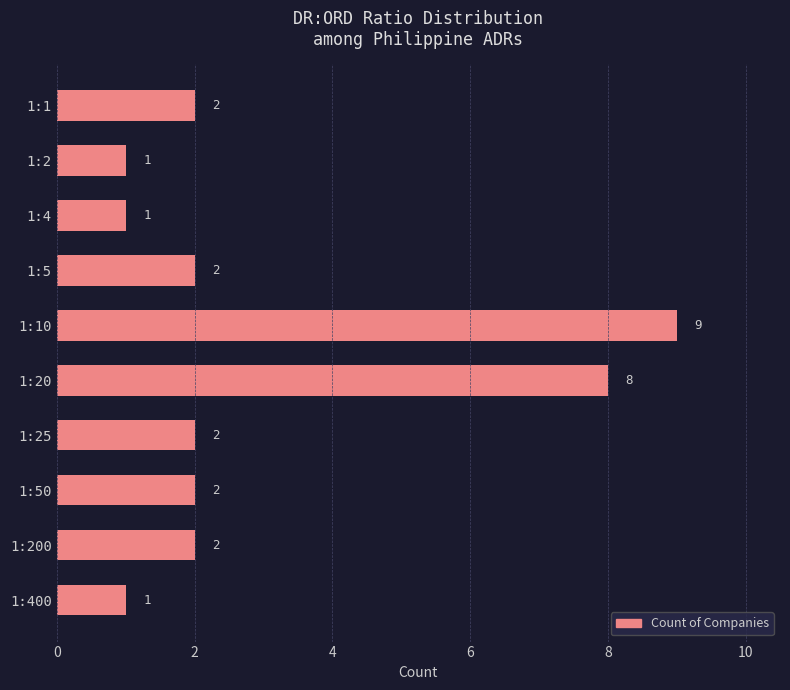

The chart shows a value of 1 at 1:25. True or false?

False